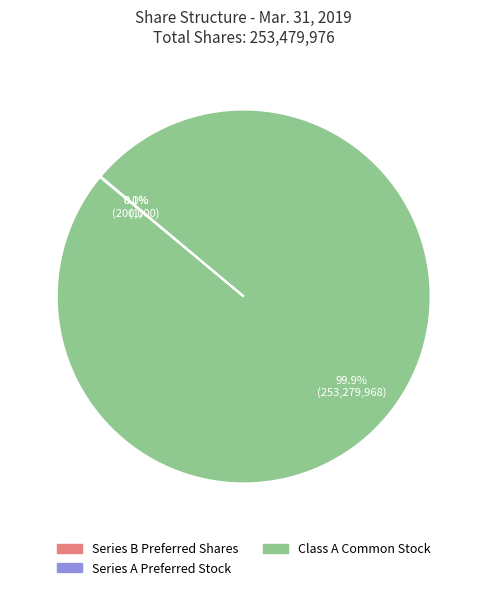

To the nearest percent, what is the difference between the Series B Preferred Shares and Class A Common Stock slice percentages?

100%